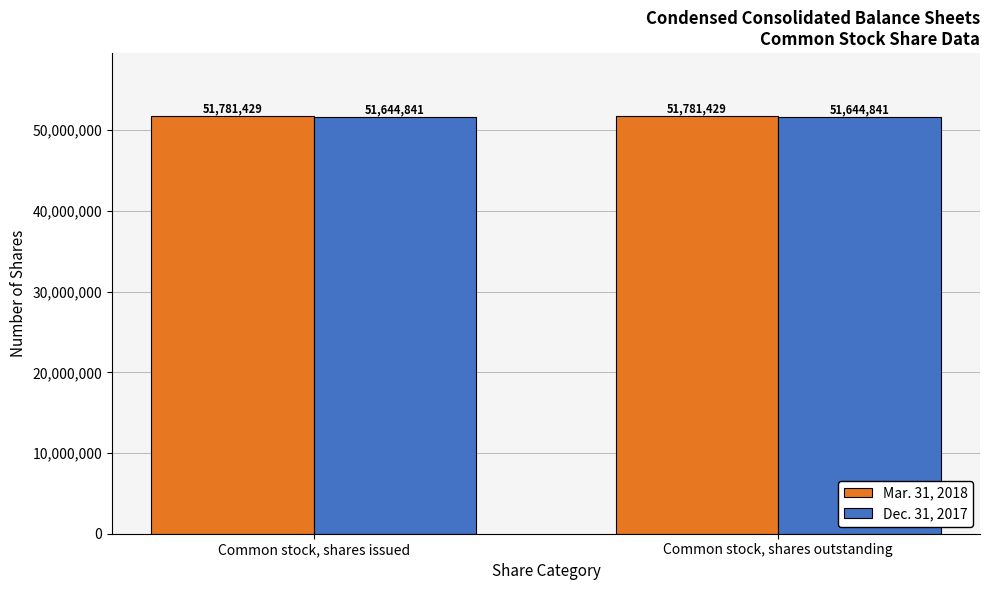

What is the spread (max minus min) of values at Common stock, shares outstanding?

136588